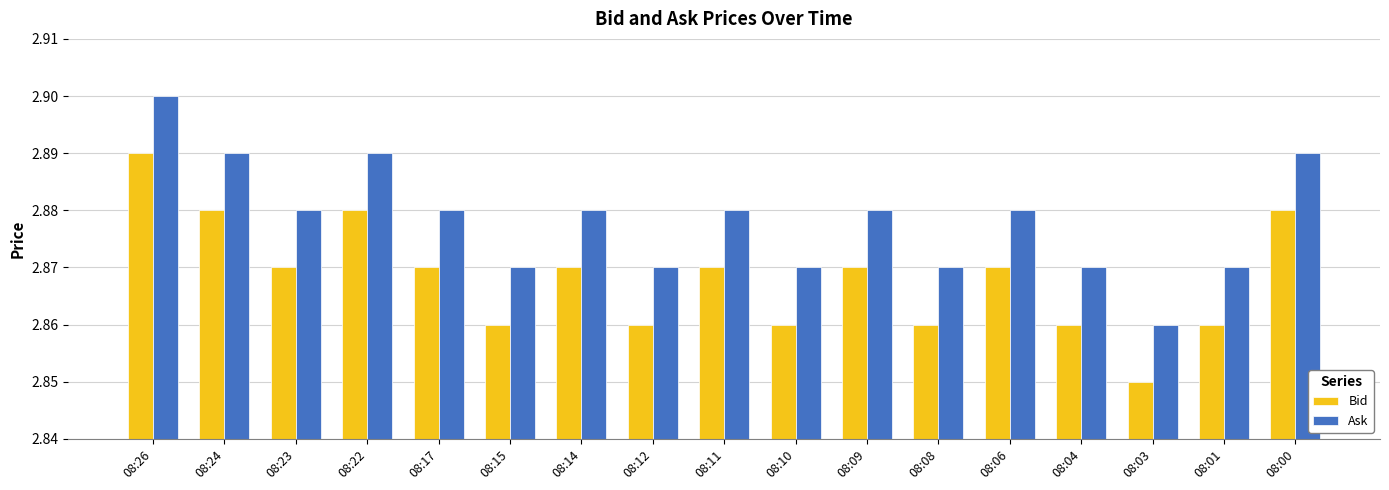

List the series in order of their peak value, highest first.

Ask, Bid